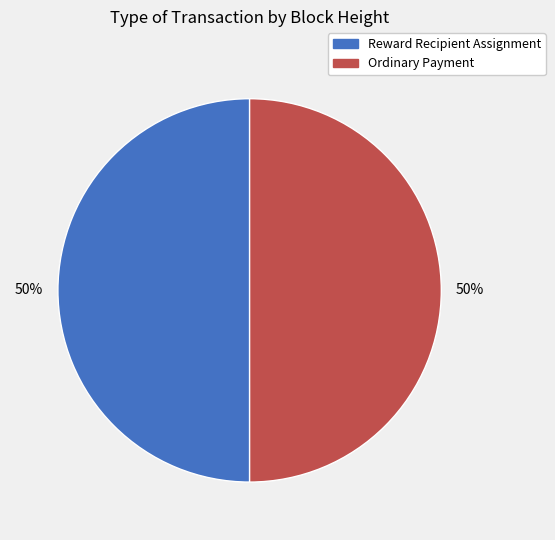

Is the sum of Reward Recipient Assignment and Ordinary Payment greater than half?

Yes